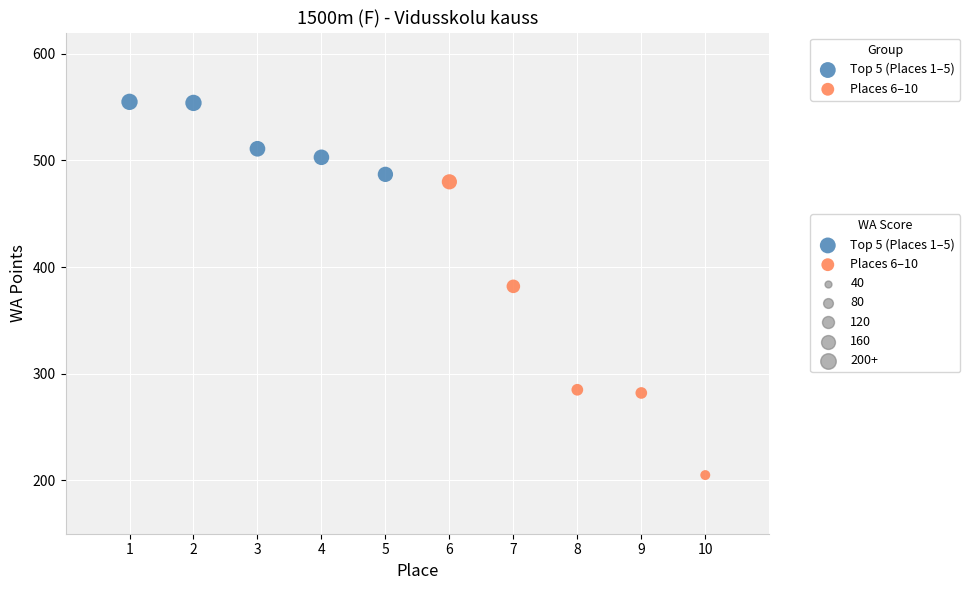

Which series reaches the minimum Y coordinate?

Places 6–10